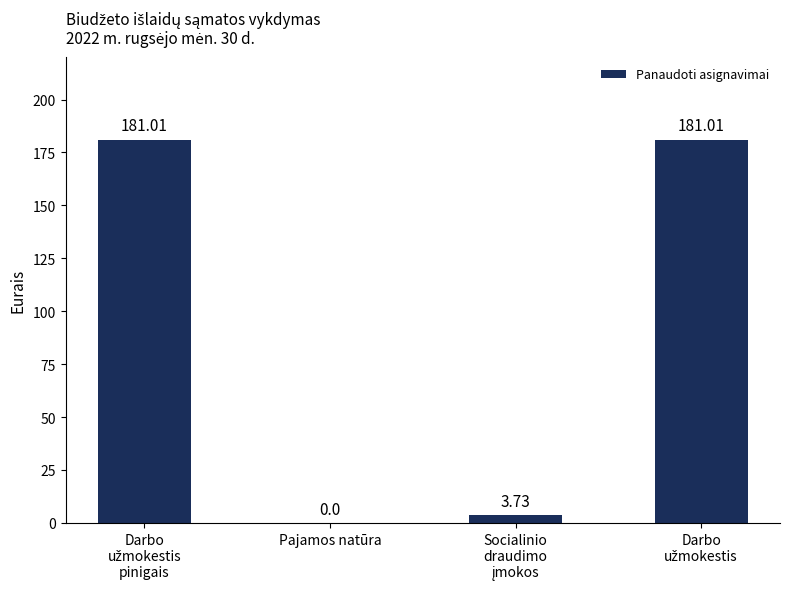

How many positive values are there?

3